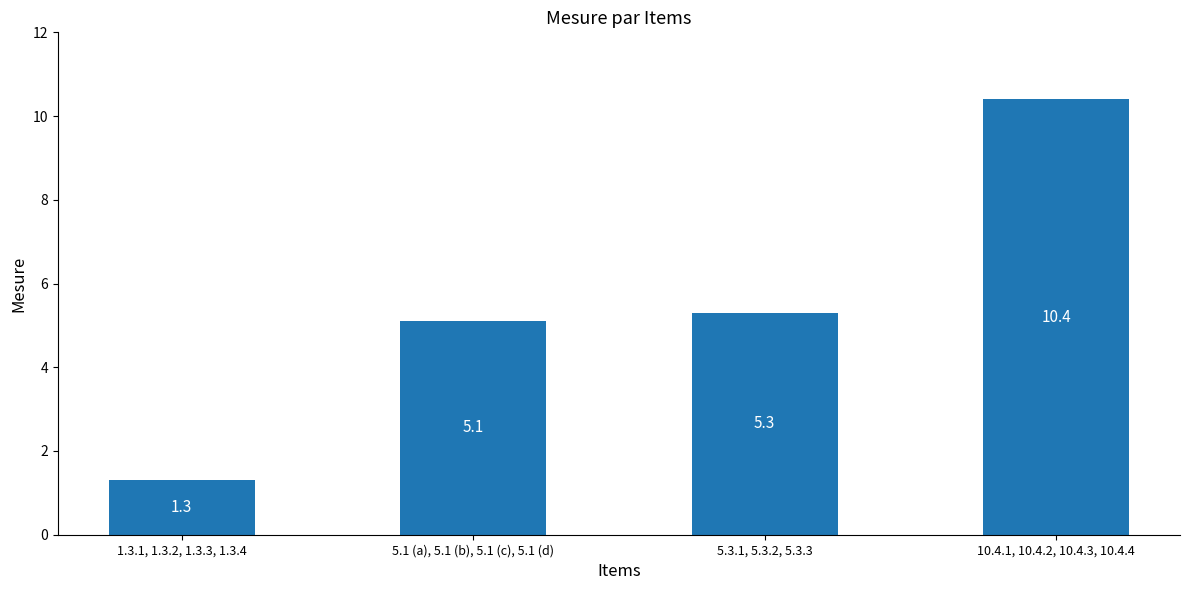

What is the greatest value displayed?

10.4